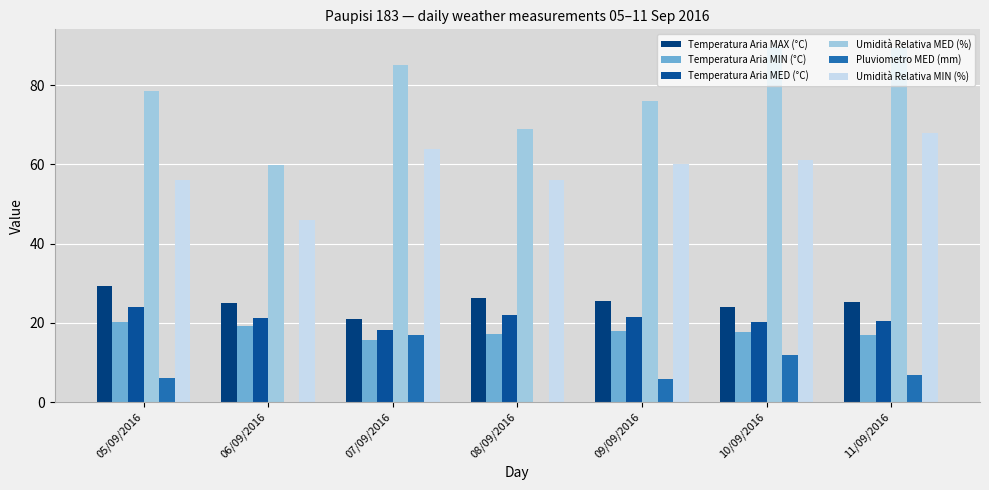

How many groups of bars are there?

7